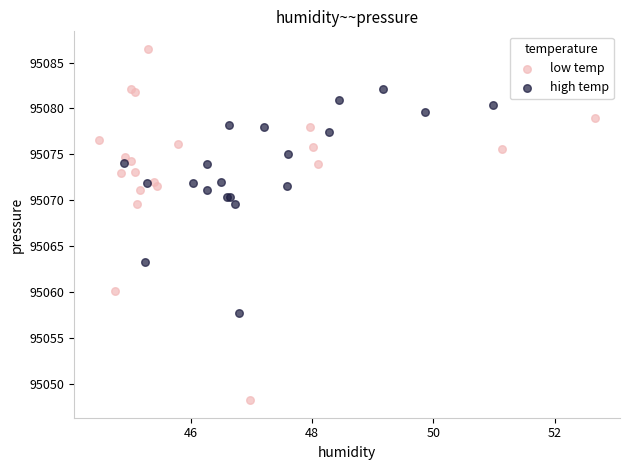

What are all the series names shown in the legend?

low temp, high temp